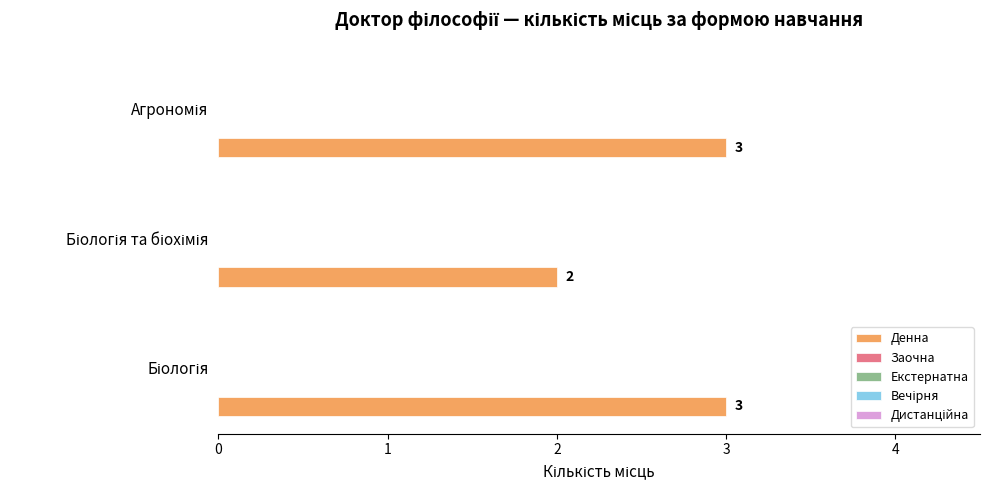

What is the greatest value displayed?

3